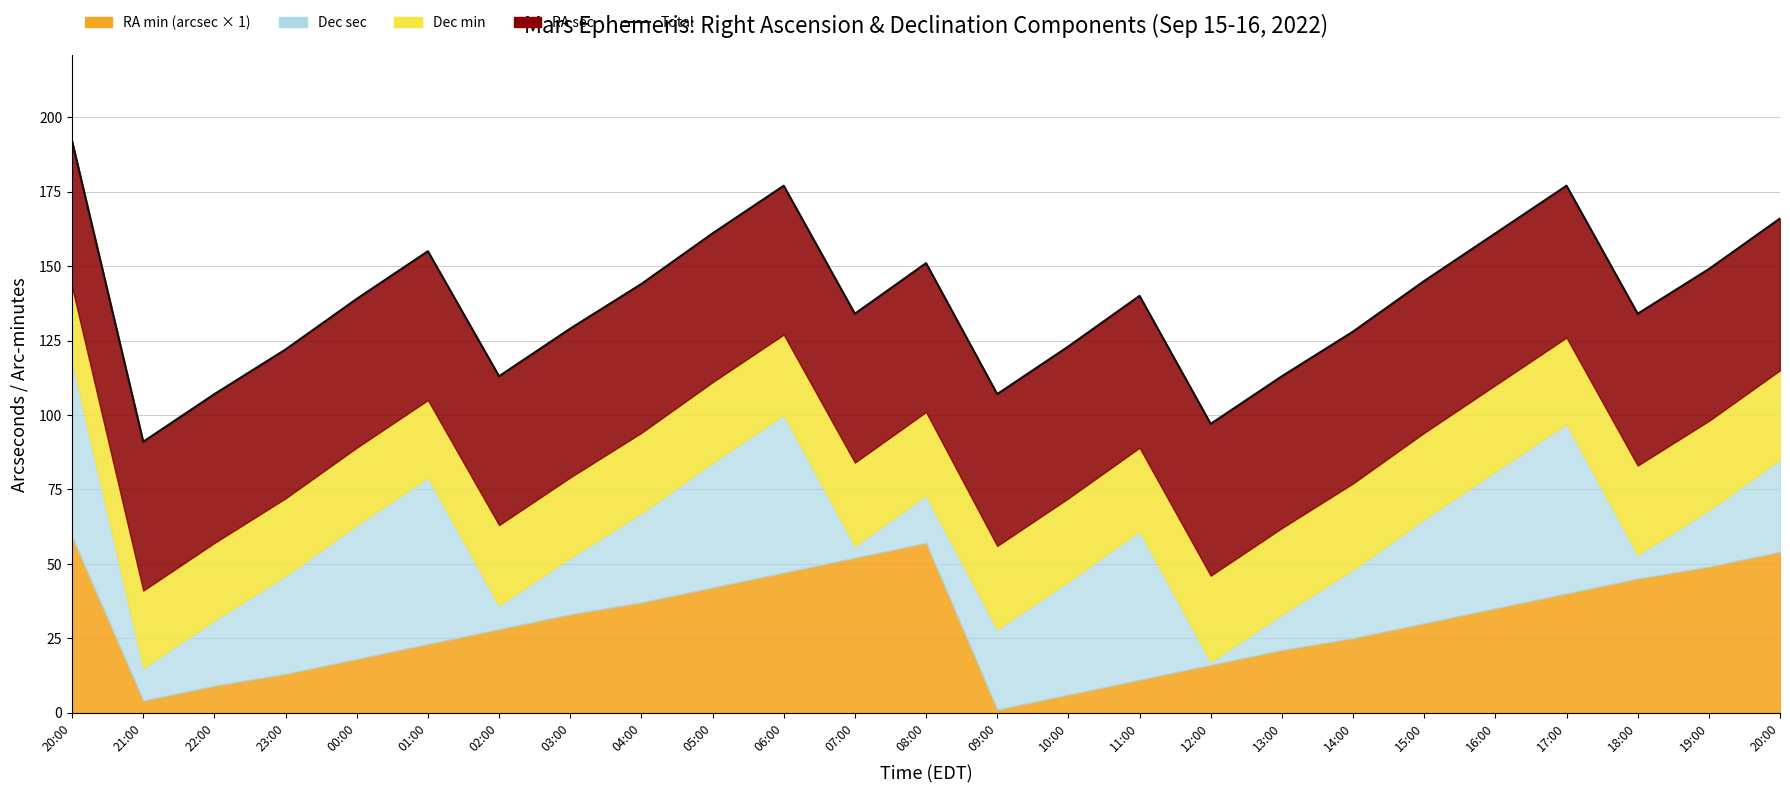

What value does the data have at 22:00, to the nearest 10?

110